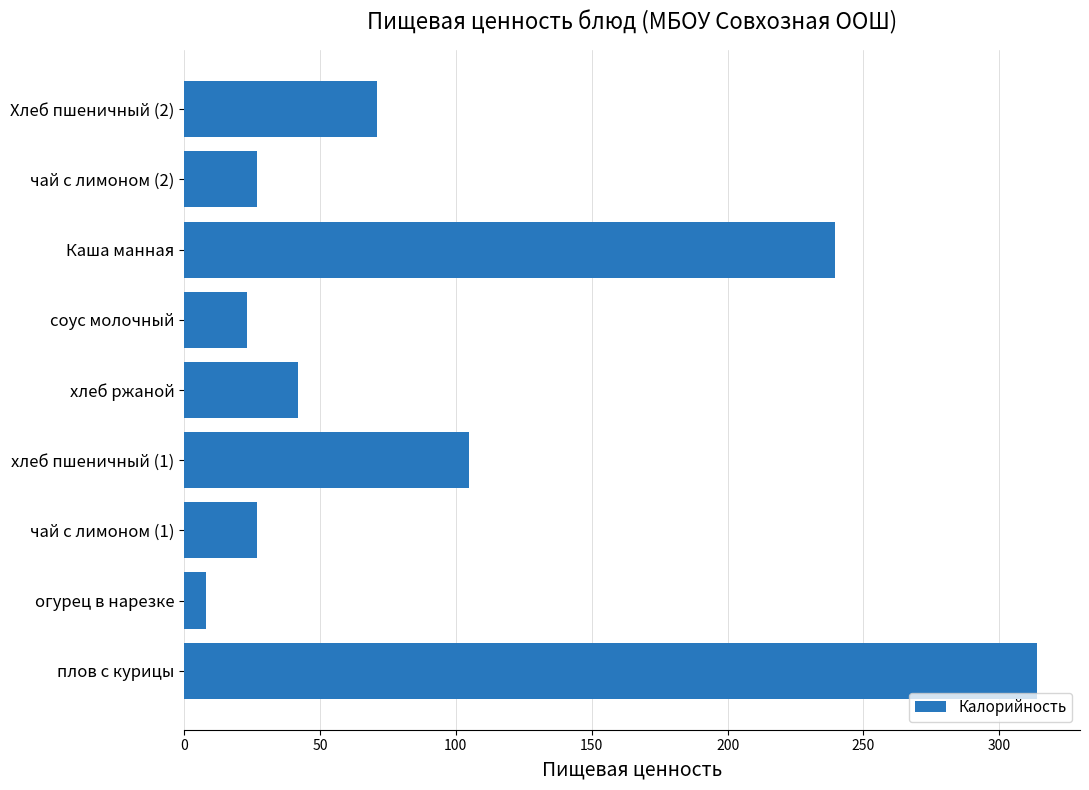

The chart shows a value of 8.0 at огурец в нарезке. True or false?

True